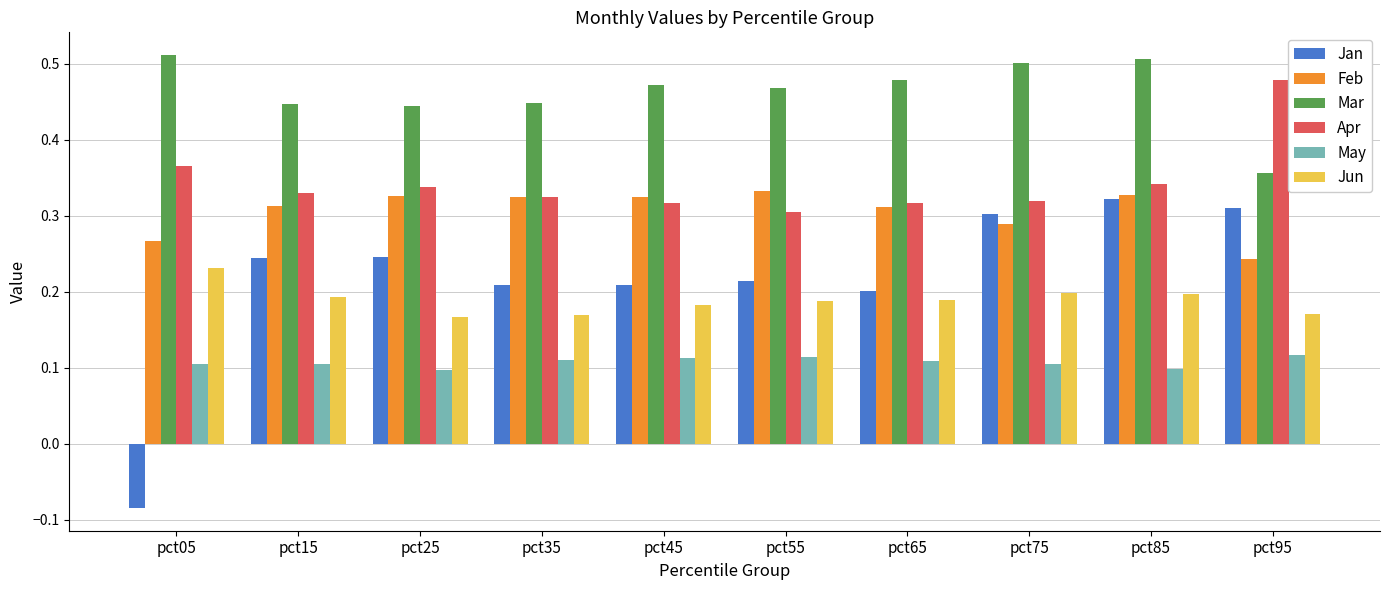

What are all the series names shown in the legend?

Jan, Feb, Mar, Apr, May, Jun